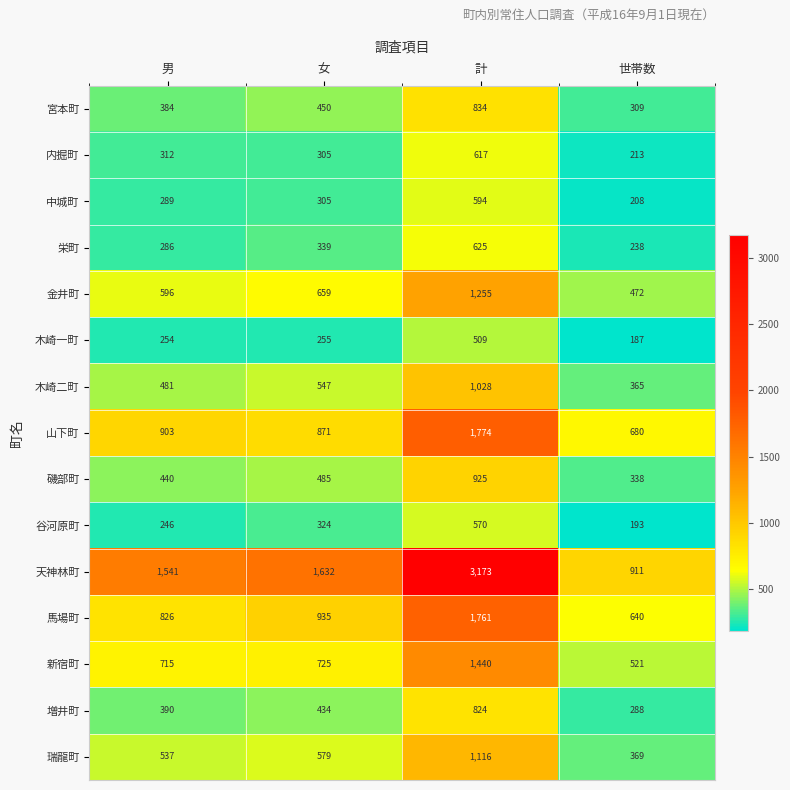

Which series has the largest range (max minus min)?

天神林町